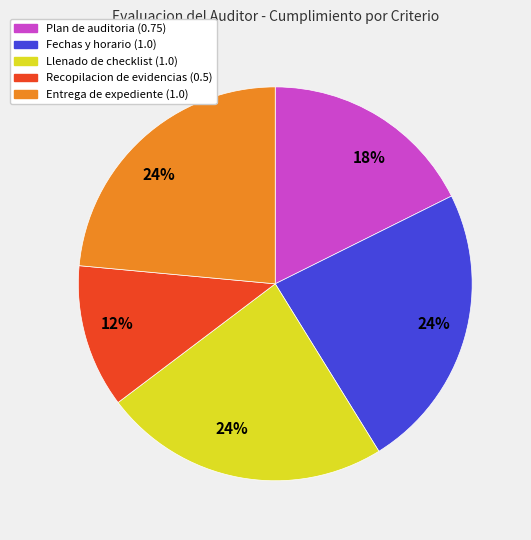

Does any single category account for the majority?

No